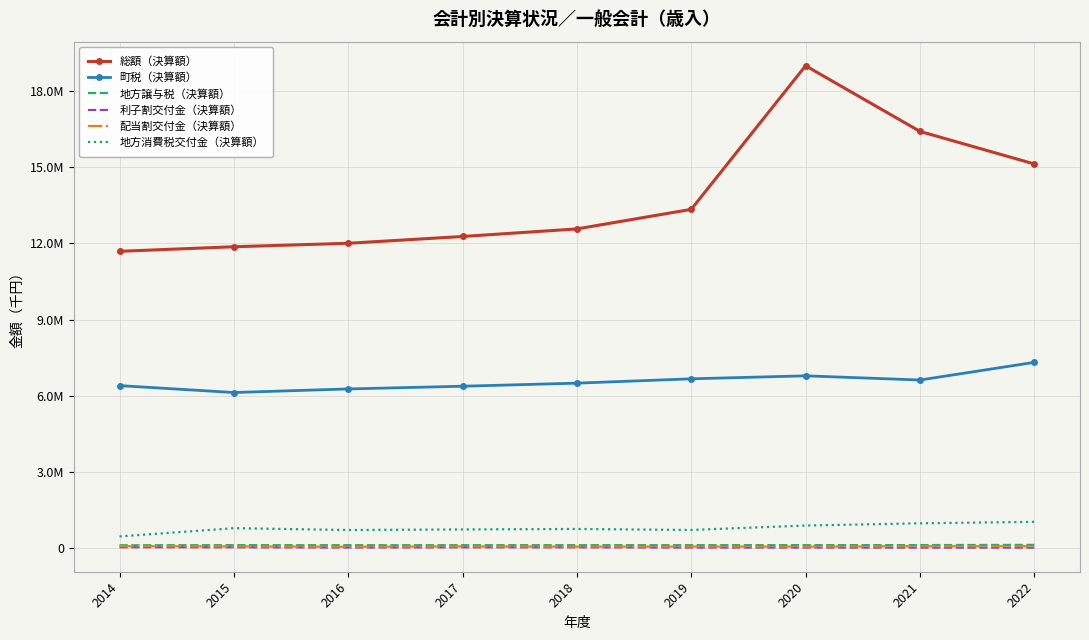

Which series has the largest total across all categories?

総額（決算額）